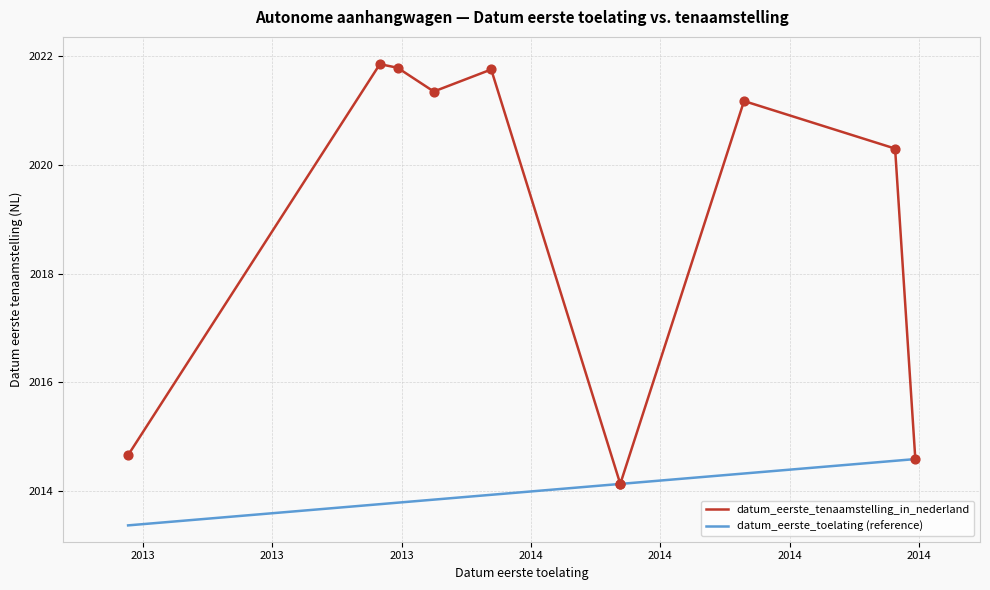

Which series has the largest total across all categories?

datum_eerste_tenaamstelling_in_nederland